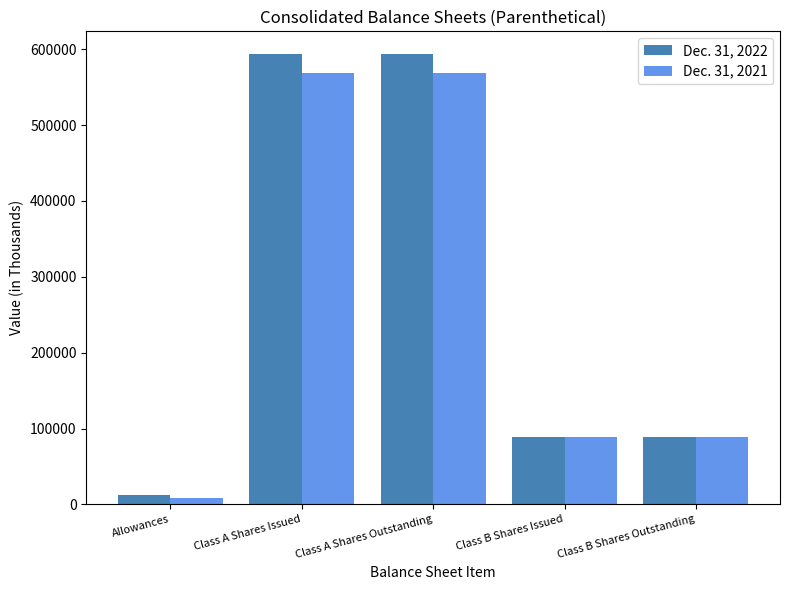

At how many categories does at least one series exceed 68193?

4